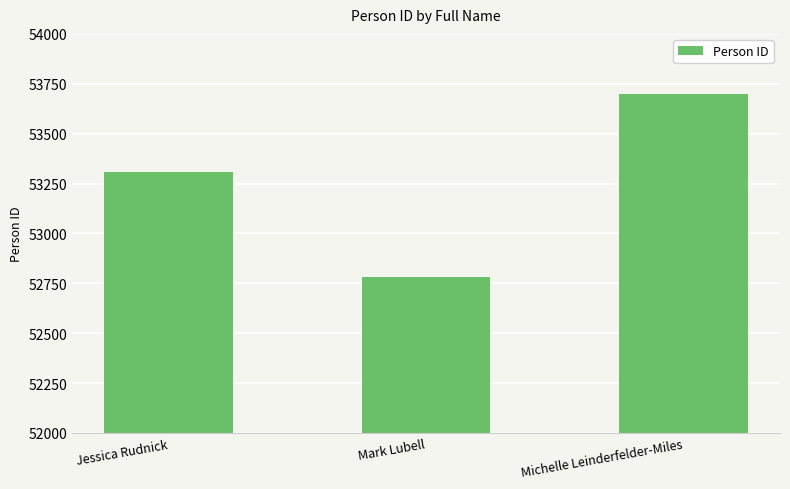

Read the value at Michelle Leinderfelder-Miles.

53701